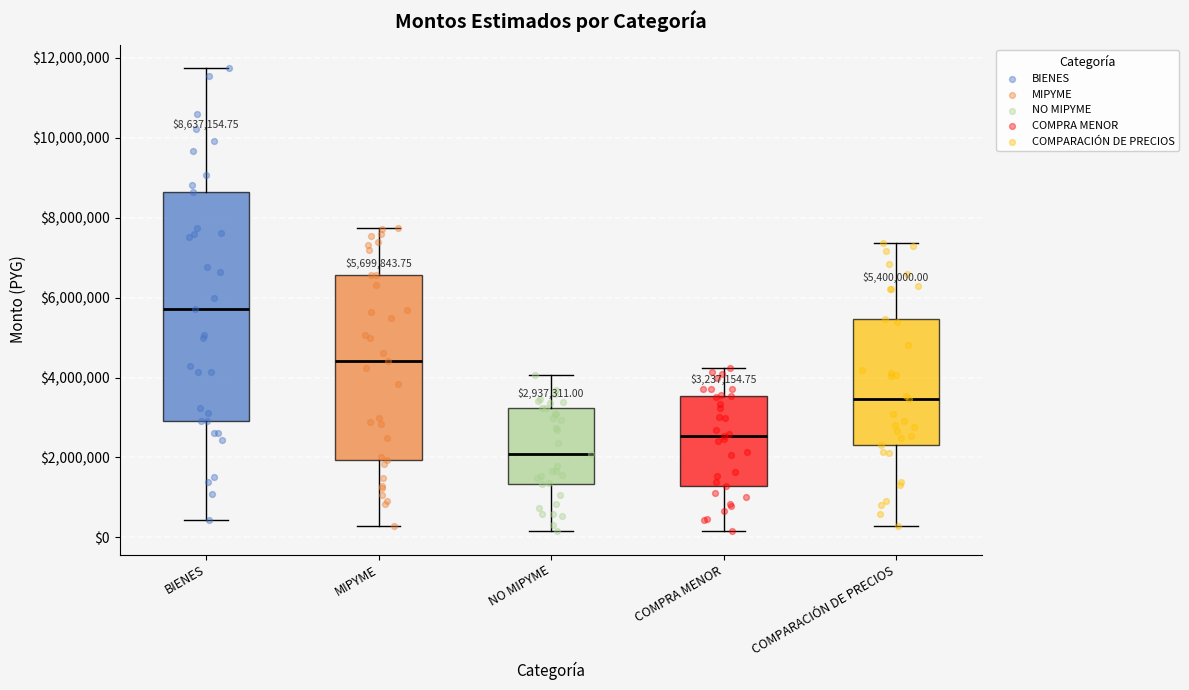

Which box has the highest median line?

BIENES